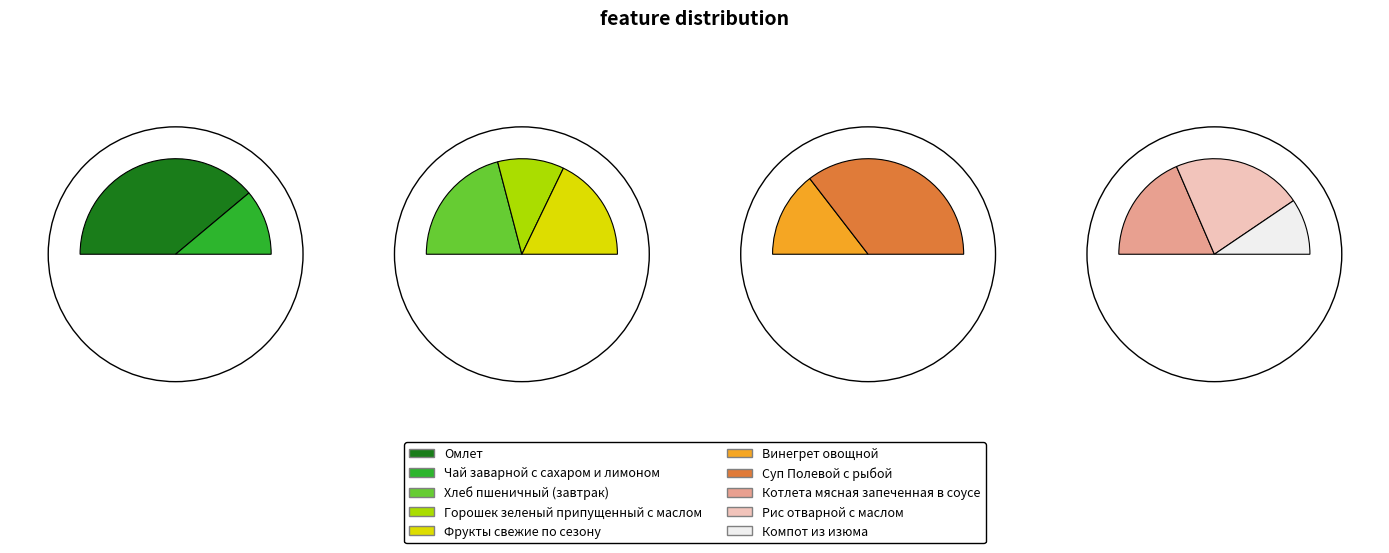

Count the number of slices in the pie.

10